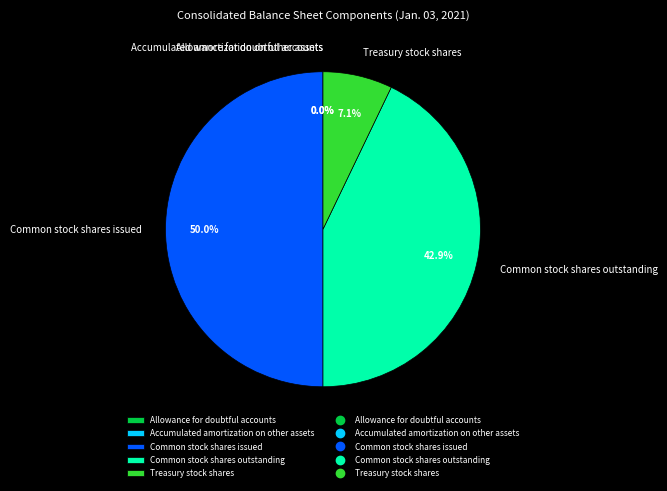

What percentage do Common stock shares outstanding and Treasury stock shares together represent?

50.0%